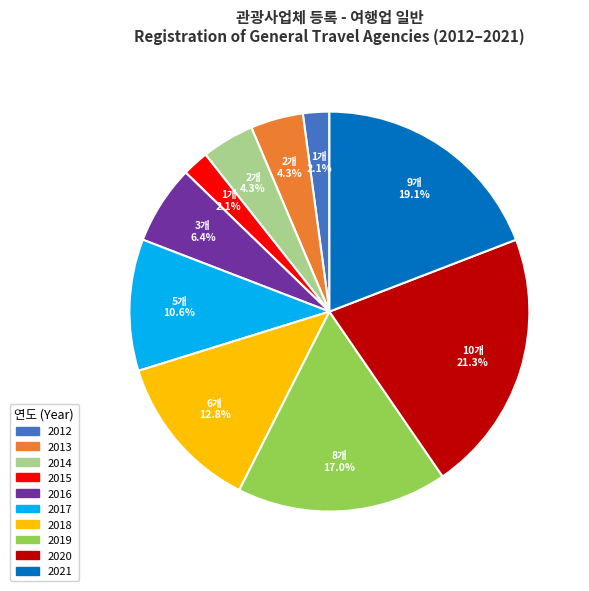

The 2020 slice represents 32% of the pie. True or false?

False